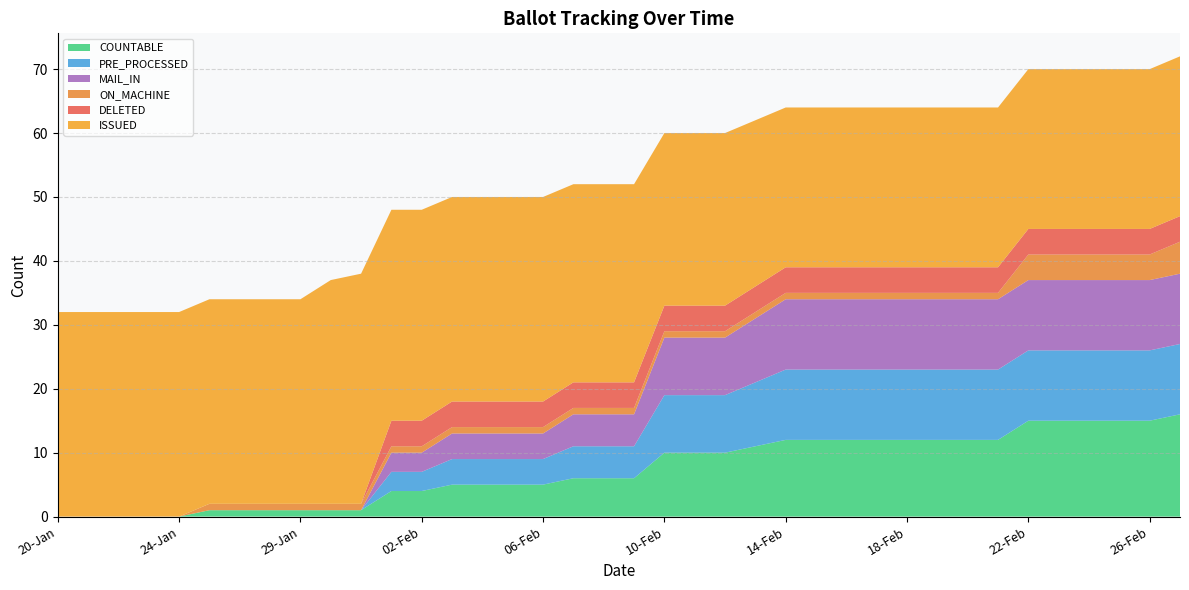

Reading left to right, transcribe all the data shown in this chart.

COUNTABLE: 0	0	0	0	0	1	1	1	1	1	1	4	4	5	5	5	5	6	6	6	10	10	10	11	12	12	12	12	12	12	12	12	15	15	15	15	15	16
PRE_PROCESSED: 0	0	0	0	0	0	0	0	0	0	0	3	3	4	4	4	4	5	5	5	9	9	9	10	11	11	11	11	11	11	11	11	11	11	11	11	11	11
MAIL_IN: 0	0	0	0	0	0	0	0	0	0	0	3	3	4	4	4	4	5	5	5	9	9	9	10	11	11	11	11	11	11	11	11	11	11	11	11	11	11
ON_MACHINE: 0	0	0	0	0	1	1	1	1	1	1	1	1	1	1	1	1	1	1	1	1	1	1	1	1	1	1	1	1	1	1	1	4	4	4	4	4	5
DELETED: 0	0	0	0	0	0	0	0	0	0	0	4	4	4	4	4	4	4	4	4	4	4	4	4	4	4	4	4	4	4	4	4	4	4	4	4	4	4
ISSUED: 32	32	32	32	32	32	32	32	32	35	36	33	33	32	32	32	32	31	31	31	27	27	27	26	25	25	25	25	25	25	25	25	25	25	25	25	25	25